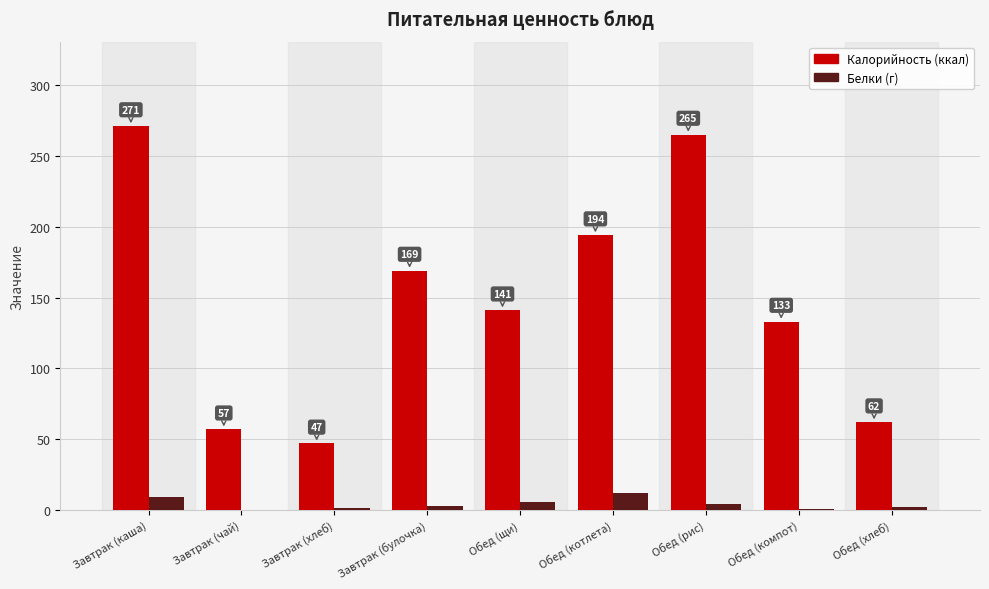

At which category is the sum across all series the highest?

Завтрак (каша)